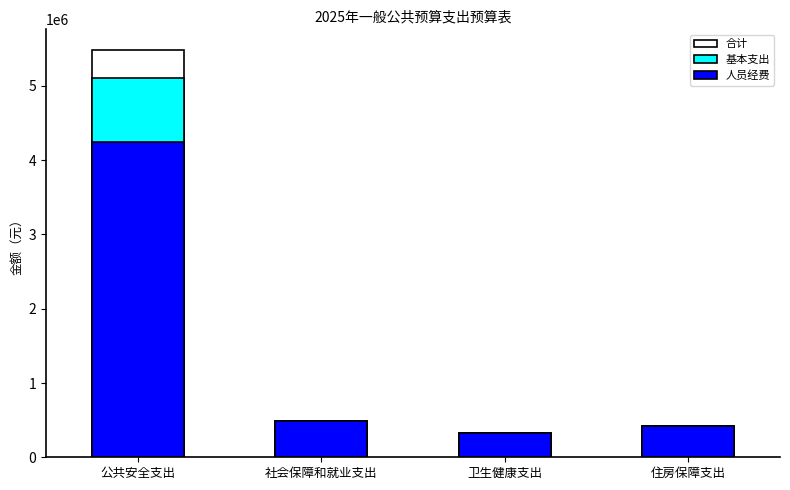

What is the difference between the maximum and minimum values in the 人员经费 series?

3921277.5